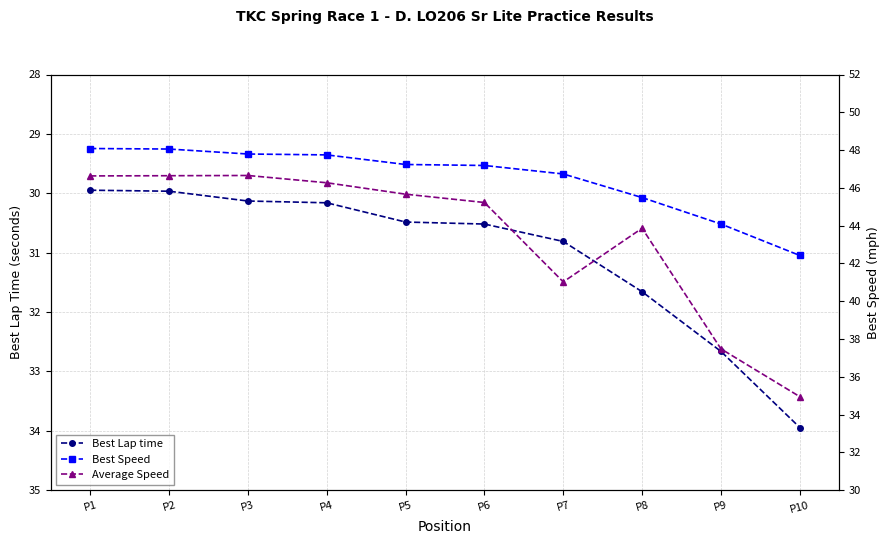

Does the chart display data point markers on the line(s)?

Yes